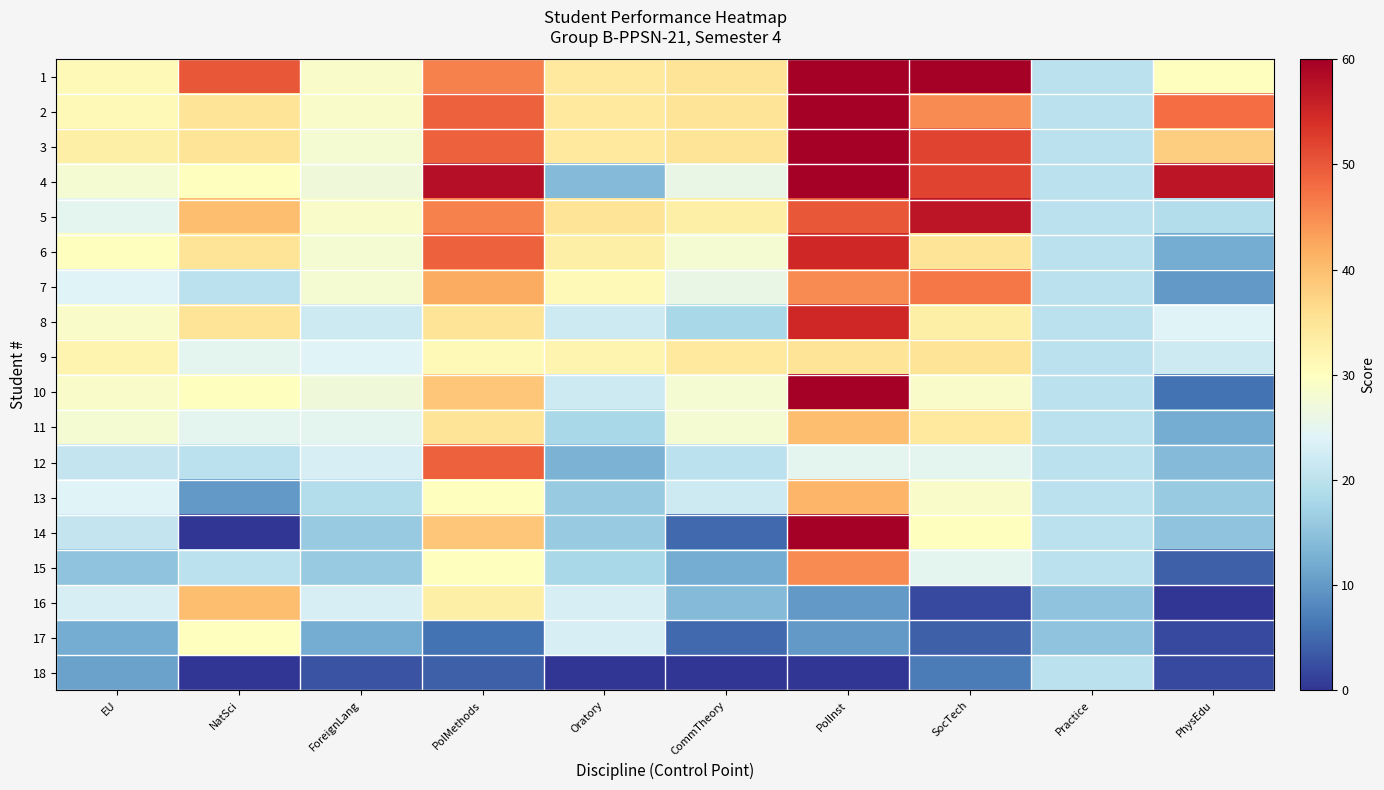

Rank the series by their maximum value, from lowest to highest.

18, 17, 9, 11, 16, 13, 15, 7, 12, 6, 8, 5, 2, 3, 4, 10, 14, 1